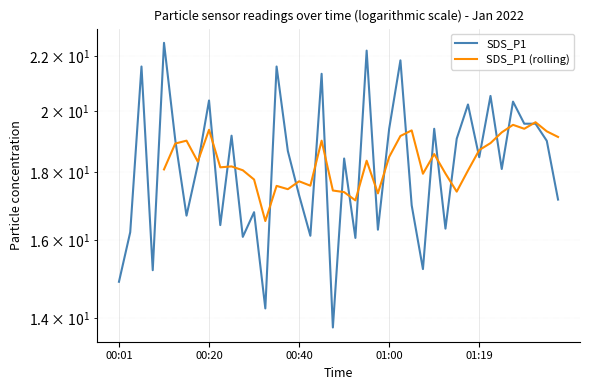

Rank the series by their maximum value, from highest to lowest.

SDS_P1, SDS_P1 (rolling)